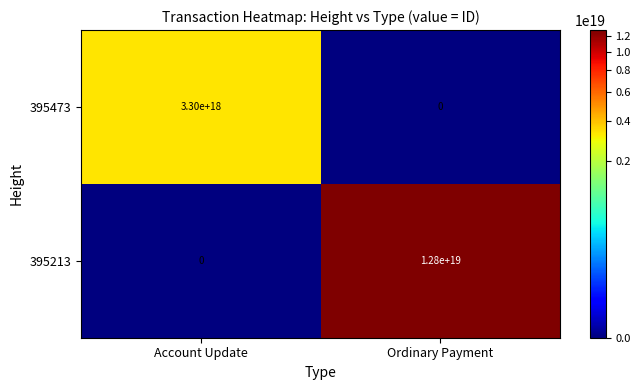

Is it true that 395473 equals 4730856576095356928 at Account Update?

False